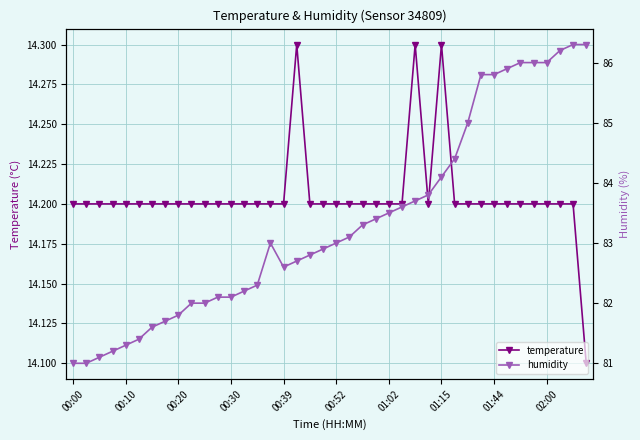

Count the temperature values in the range 14 to 15.

40